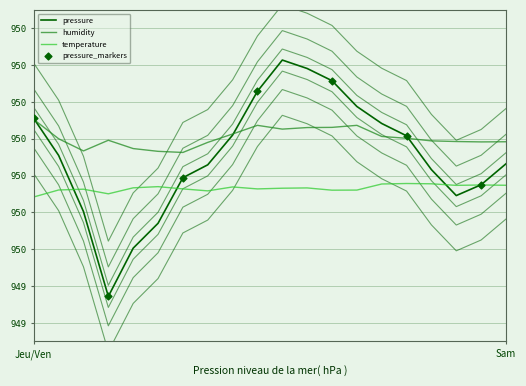

Is the value of humidity at 06:00 greater than the value of temperature at 07:00?

Yes